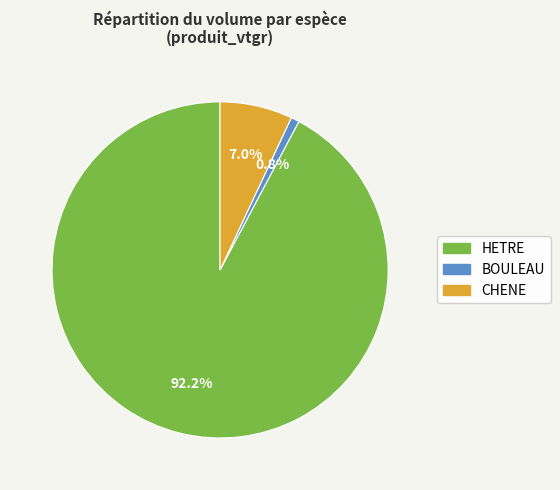

Rank the categories by value from lowest to highest.

BOULEAU, CHENE, HETRE